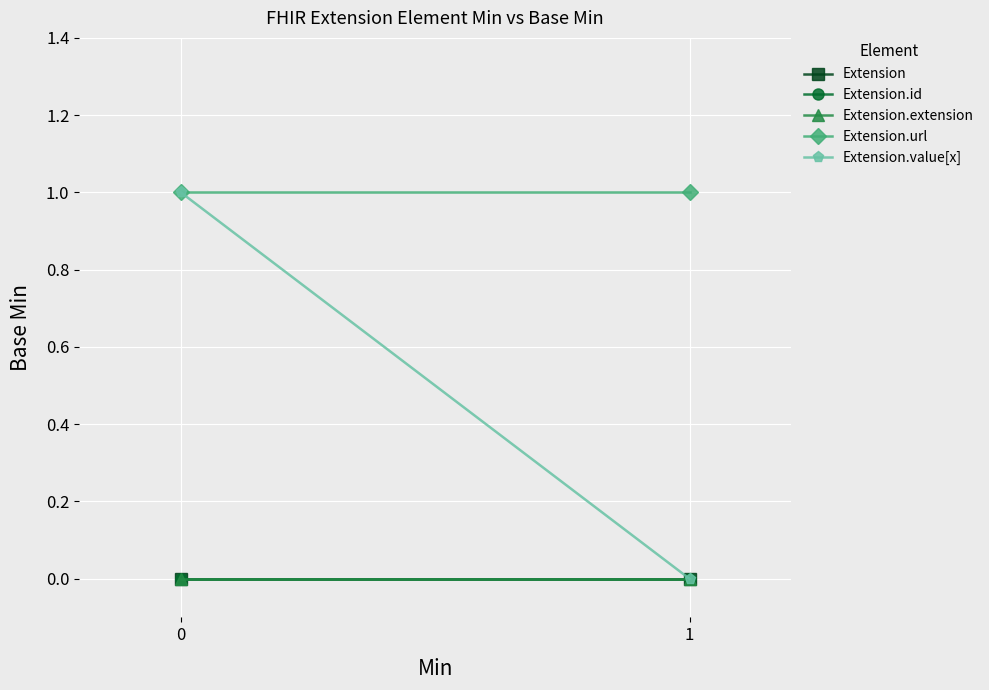

Reading left to right, transcribe all the data shown in this chart.

Extension: 0=0	1=0
Extension.id: 0=0	1=0
Extension.extension: 0=0	1=0
Extension.url: 0=1	1=1
Extension.value[x]: 0=1	1=0